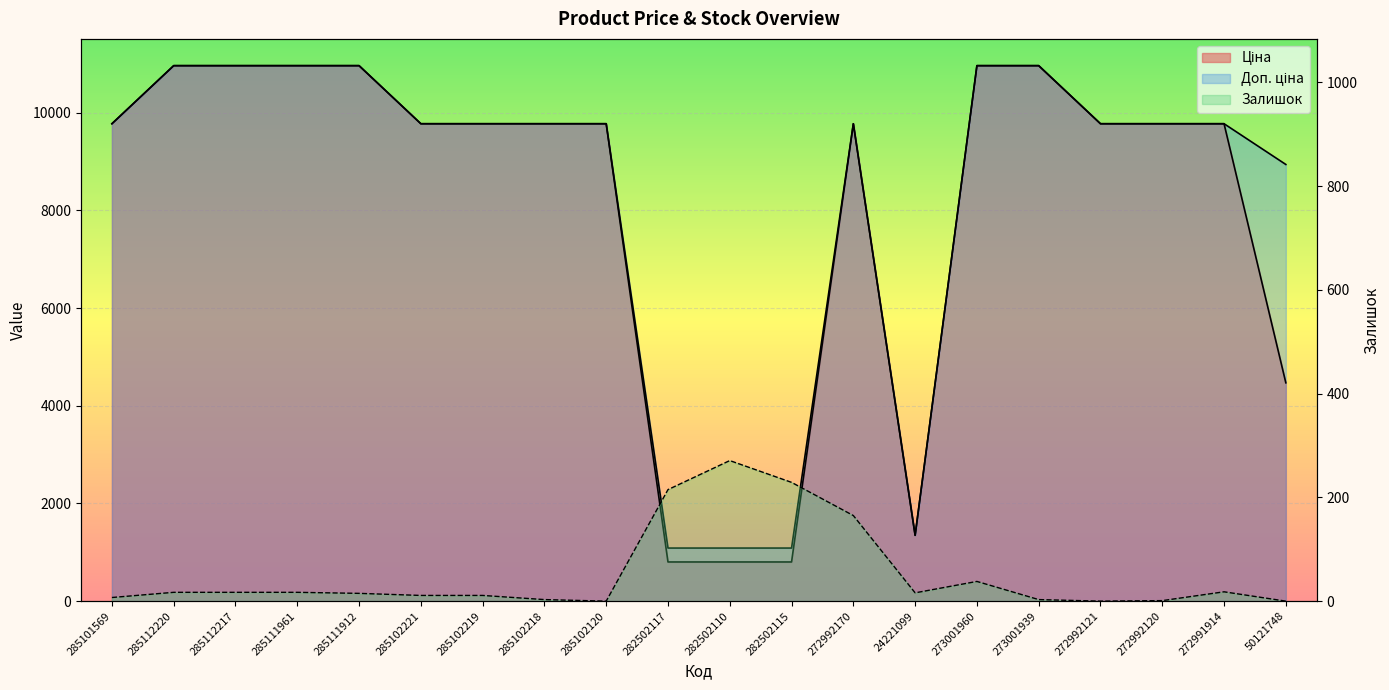

Where is Ціна nearest to the value 5883?

50121748